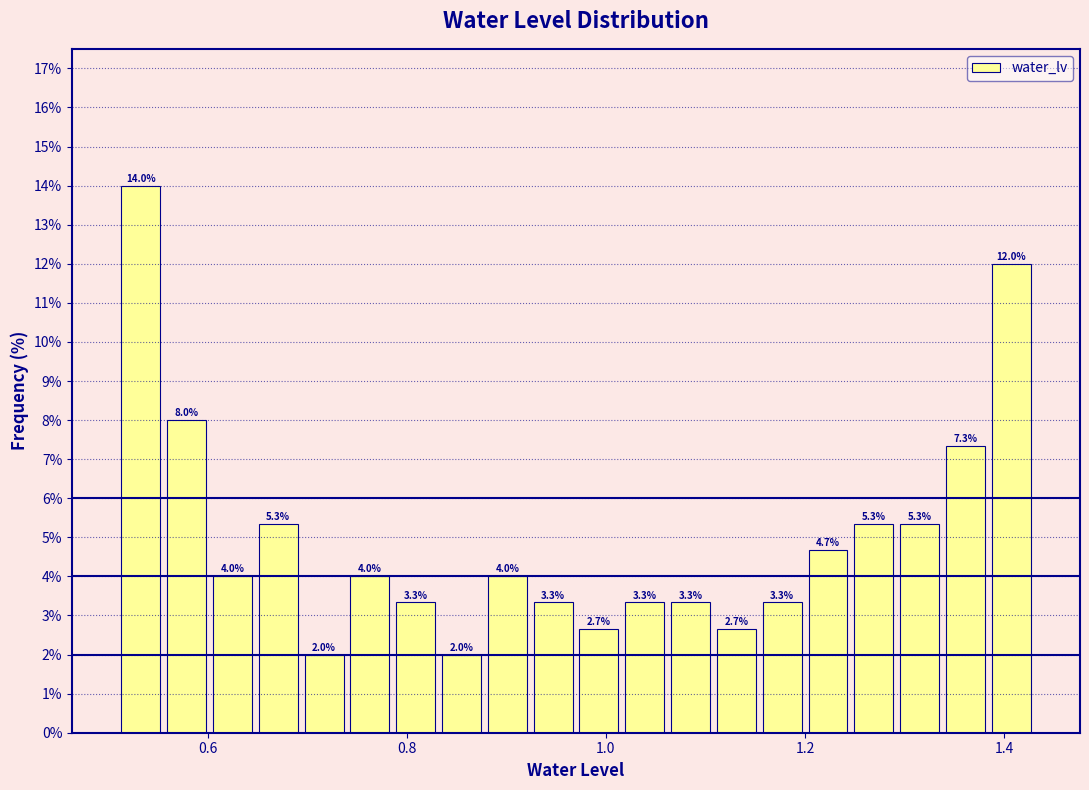

Around what value on the x-axis is the tallest bar? Give the approximate position of its centre, as read against the axis.

0.54